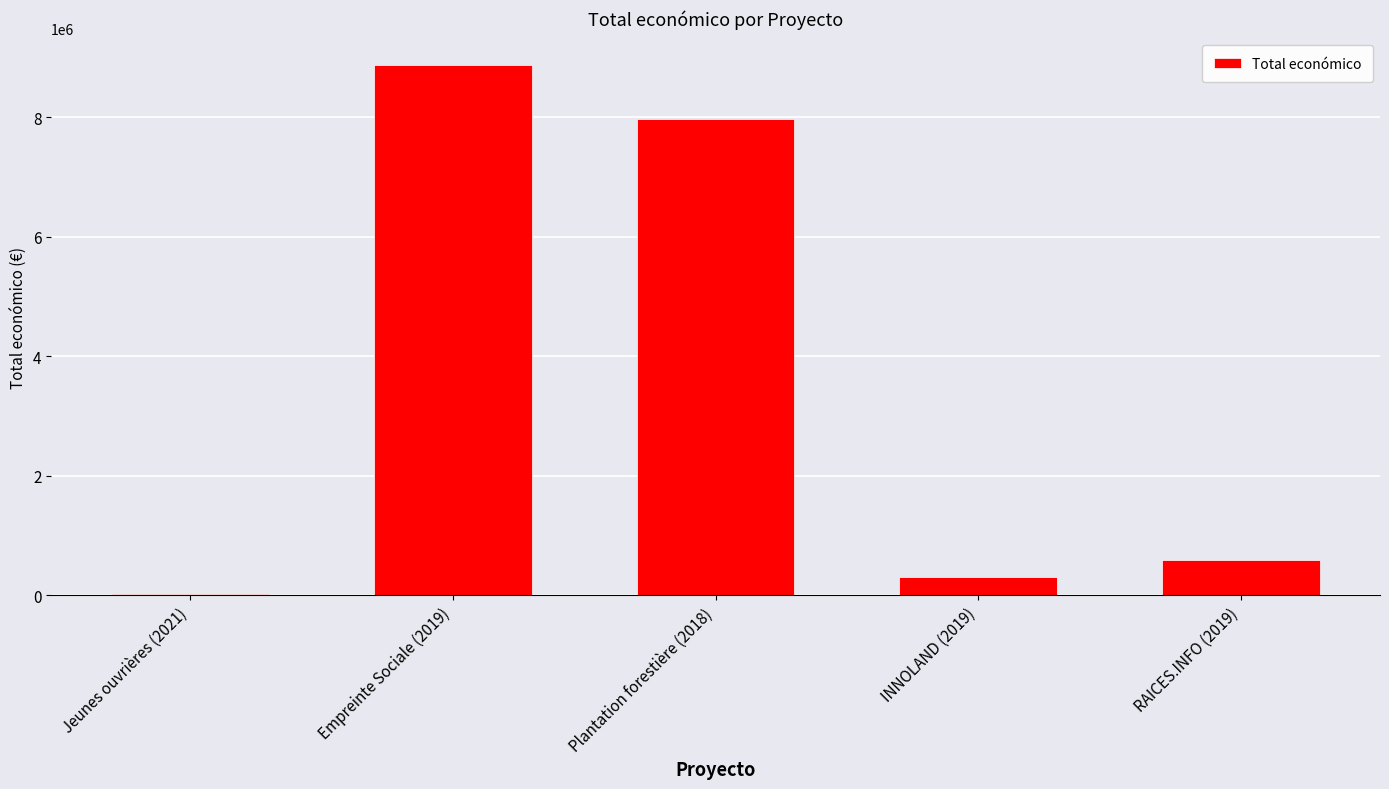

Reading right to left, list all the values displayed in this chart.

599605	308500	7967413	8877649	24848